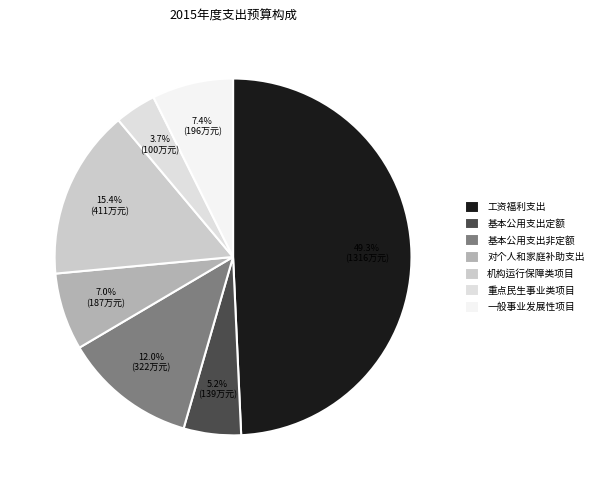

Rank the categories by value from lowest to highest.

重点民生事业类项目, 基本公用支出定额, 对个人和家庭补助支出, 一般事业发展性项目, 基本公用支出非定额, 机构运行保障类项目, 工资福利支出